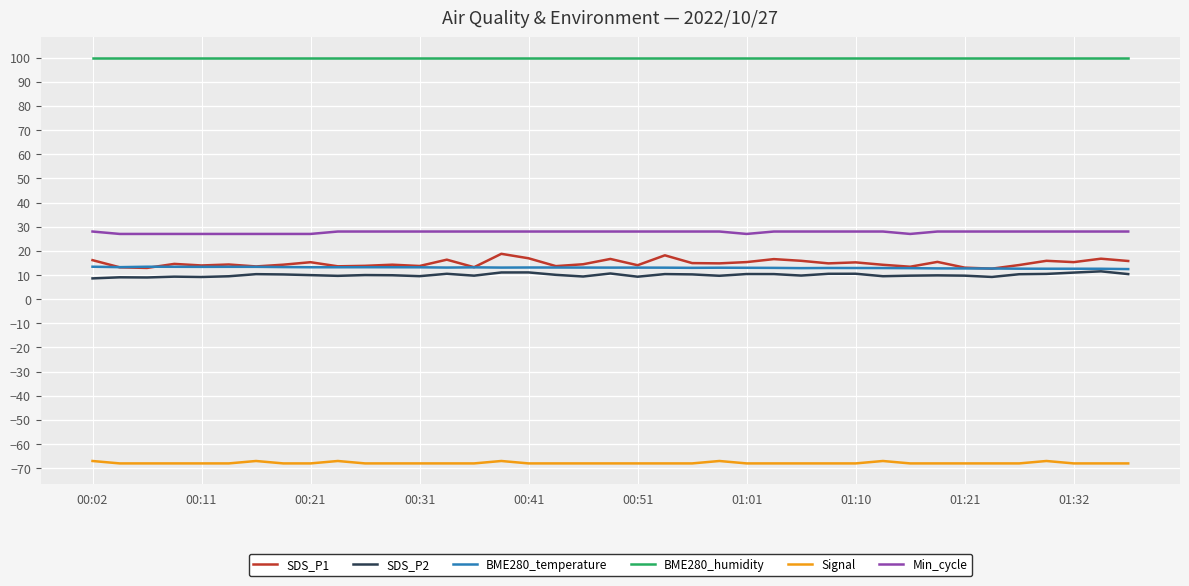

What is the maximum value for BME280_humidity?

100.0